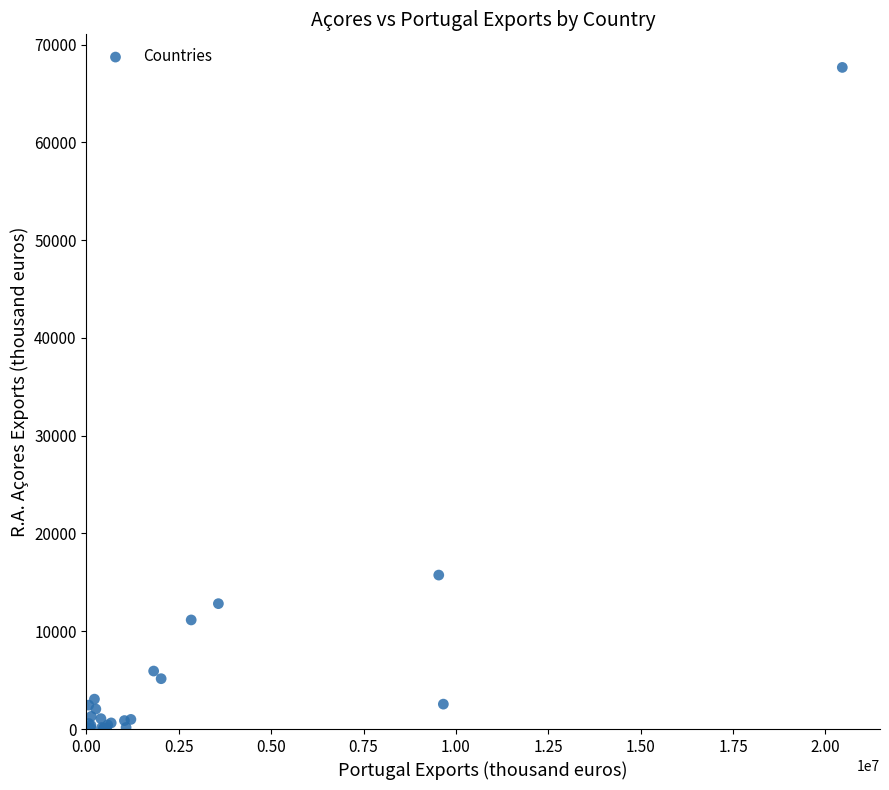

What Y value in the scatter plot is closest to 33831?

15745.4